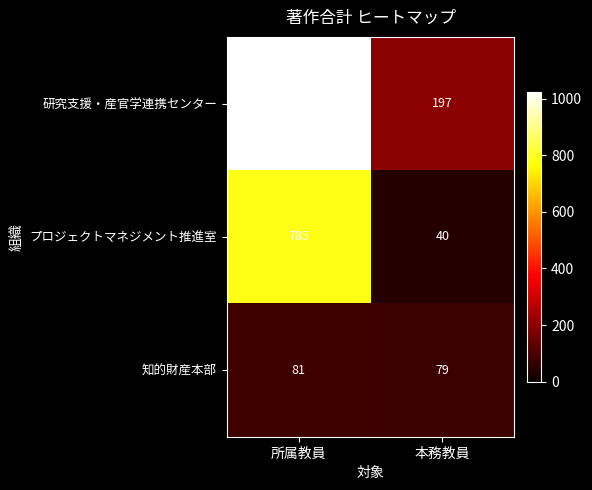

Is it true that 研究支援・産官学連携センター equals 128 at 本務教員?

False